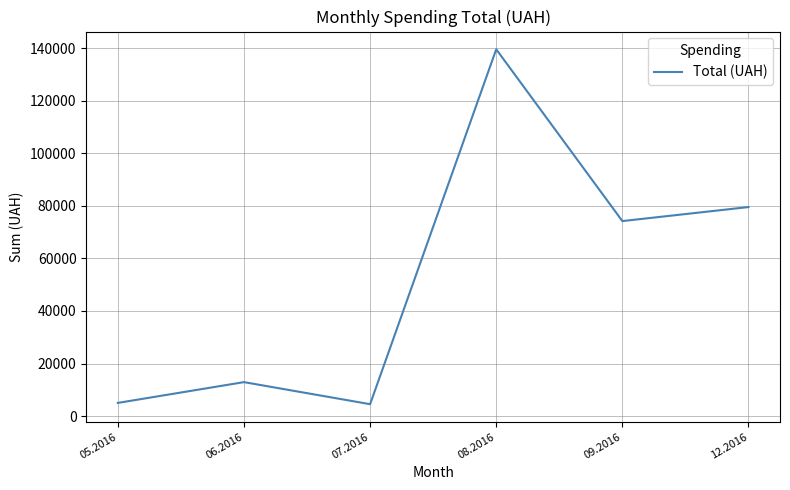

Where is the data nearest to the value 72068?

09.2016